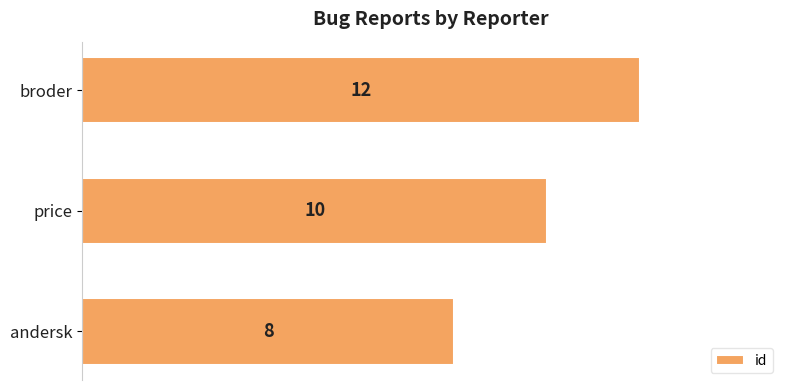

Where is the data nearest to the value 10?

price